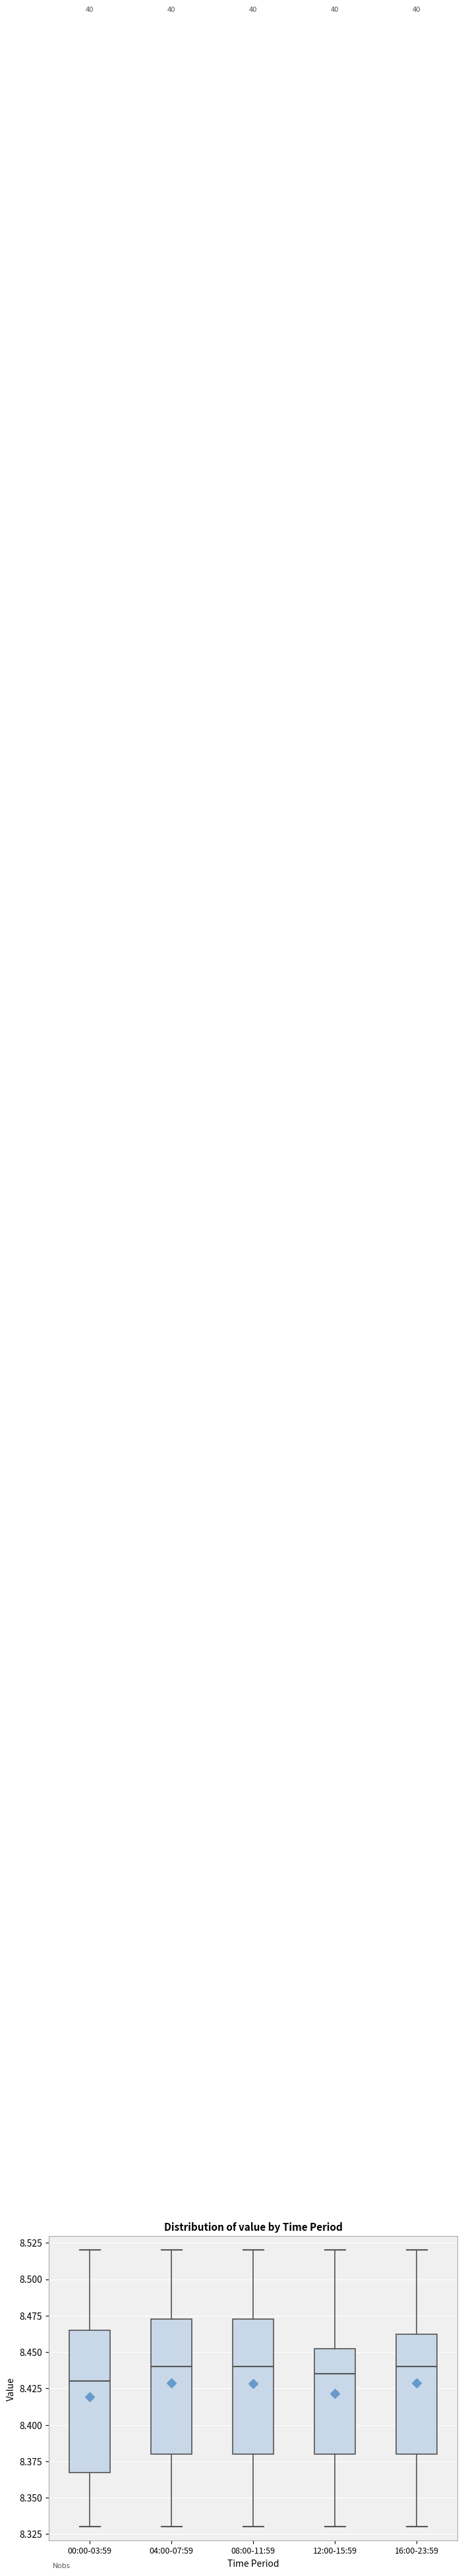

Where does the median line of the box for 08:00-11:59 sit on the y-axis? The values are not printed on the chart, so give them approximately, as read against the axis.

8.440